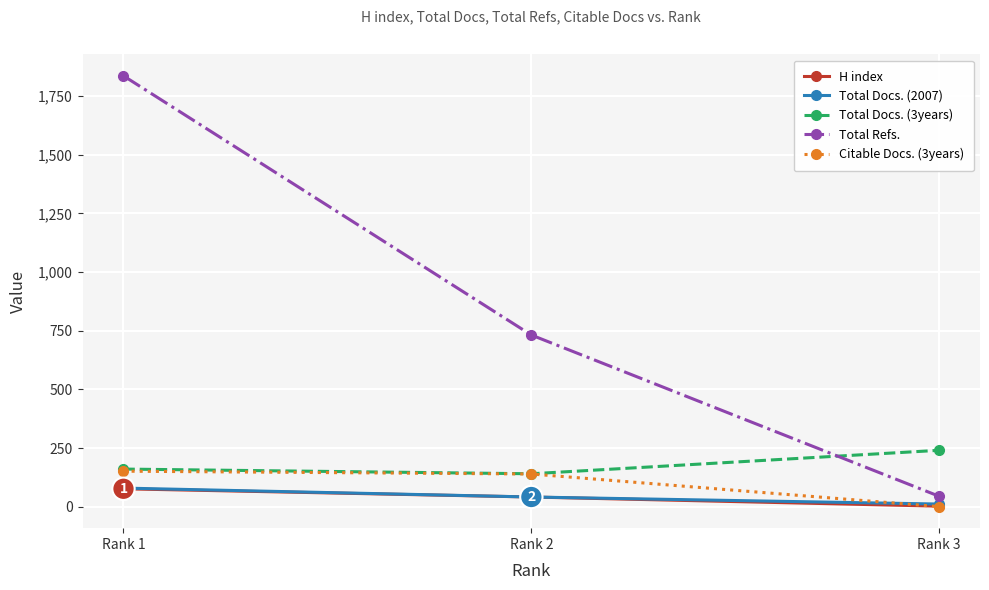

Count the number of categories in the chart.

3